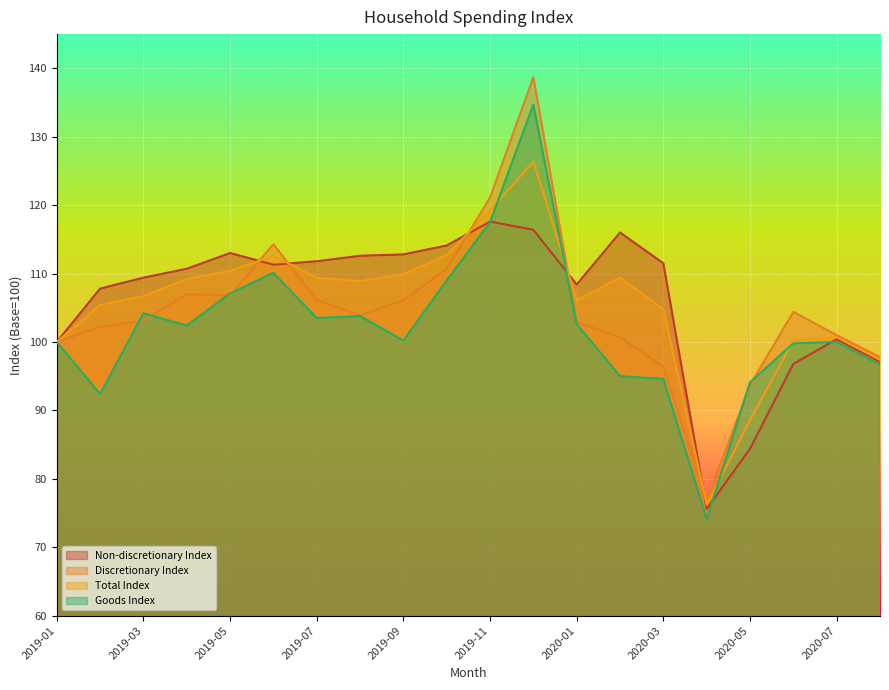

Which series has the largest total across all categories?

Non-discretionary Index